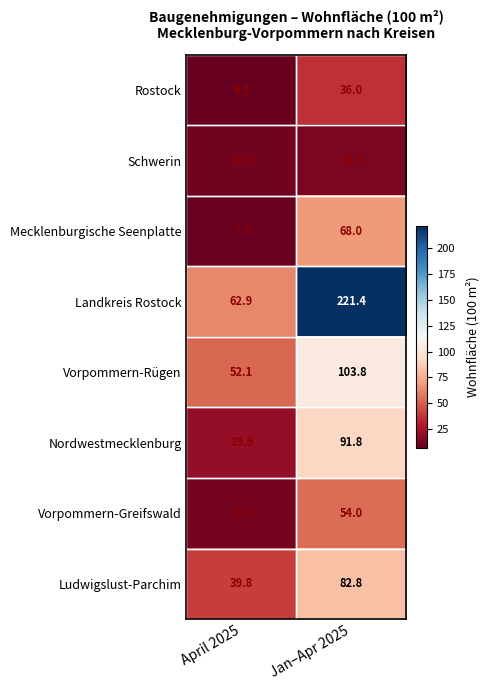

At which category does the chart reach its minimum across all series?

April 2025